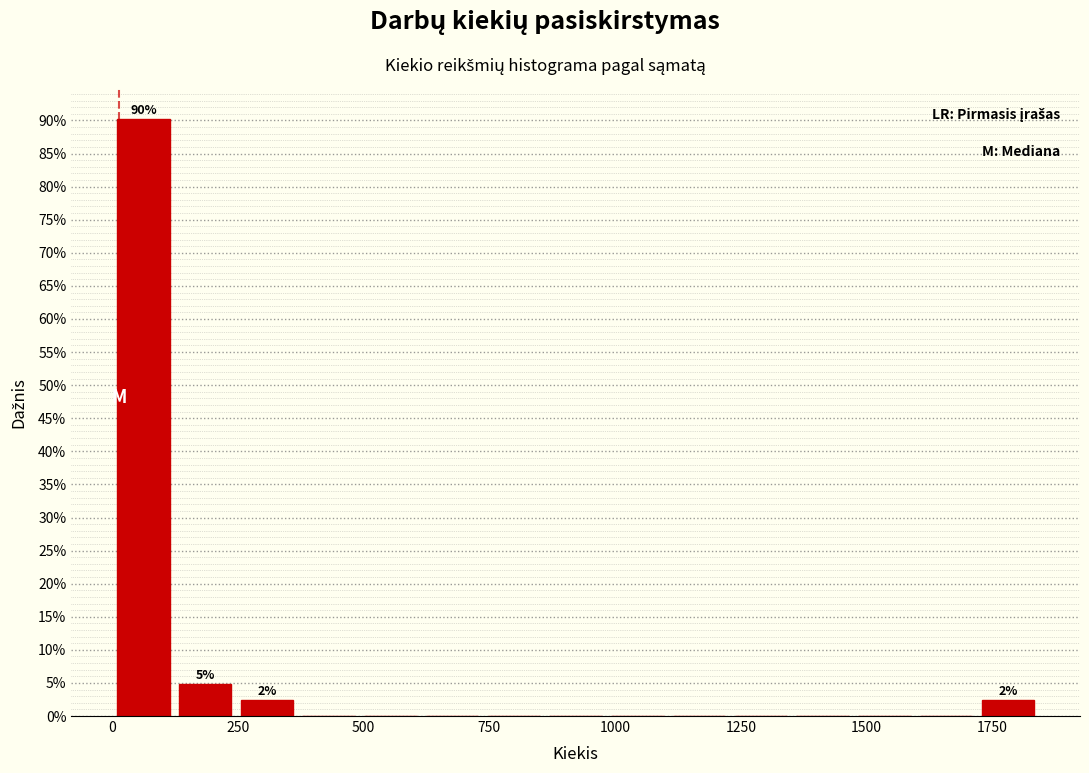

Read against the x-axis, roughly where is the centre of the tallest bar?

50